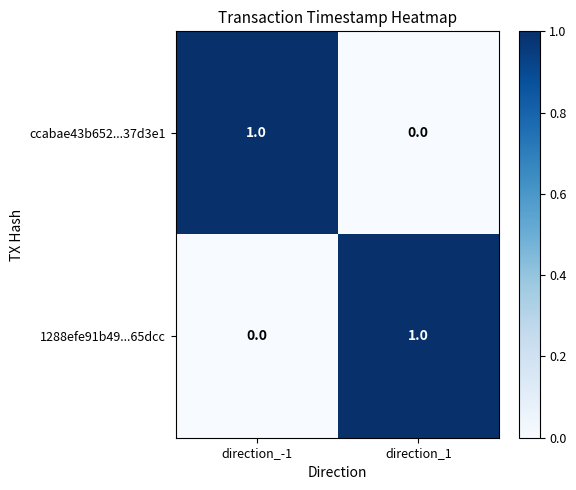

Which category has the highest value in the 1288efe91b49...65dcc series?

direction_1